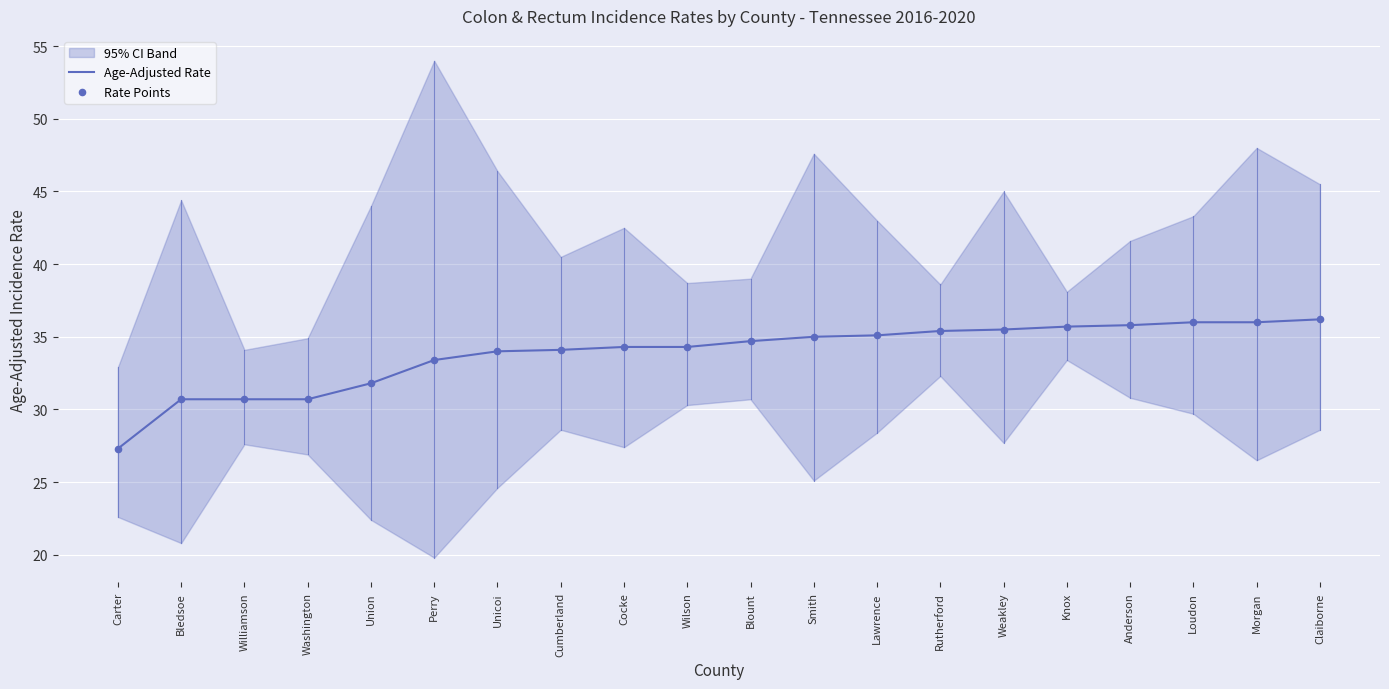

Which series has the largest total across all categories?

Age-Adjusted Rate